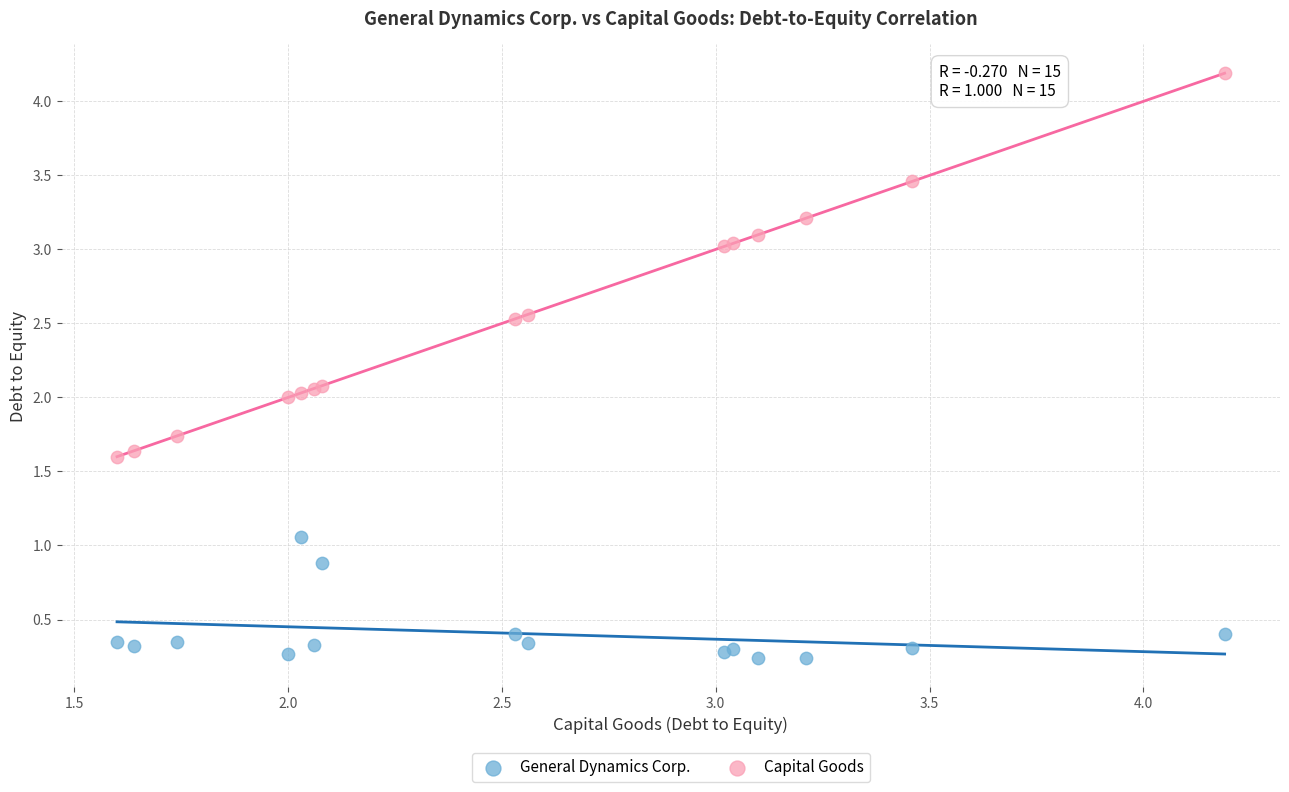

Which series reaches the minimum Y coordinate?

General Dynamics Corp.